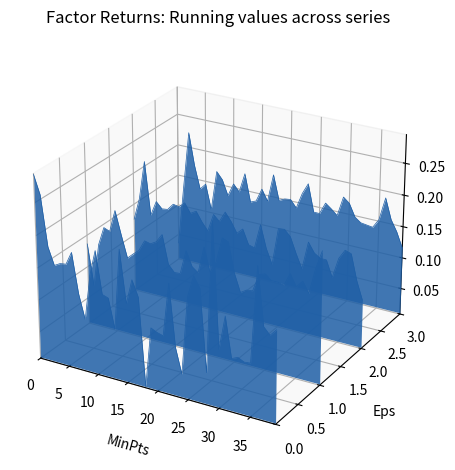

True or false: mktrf has more than 2 interior local peaks.

True